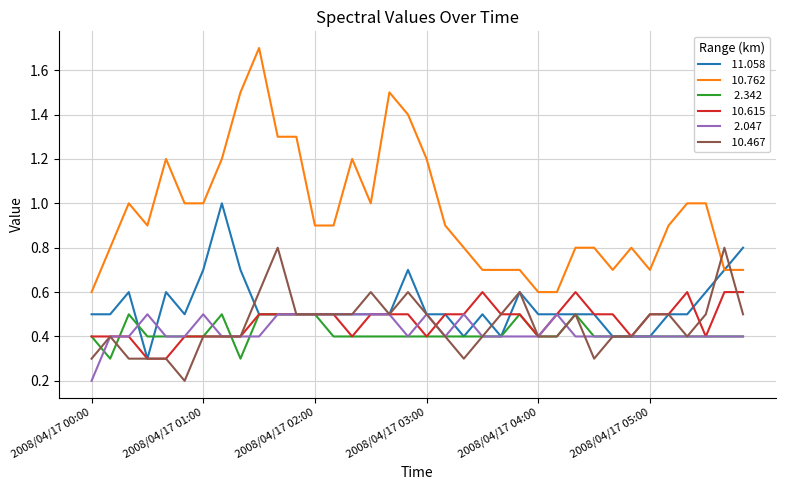

What is the greatest value displayed?

1.7